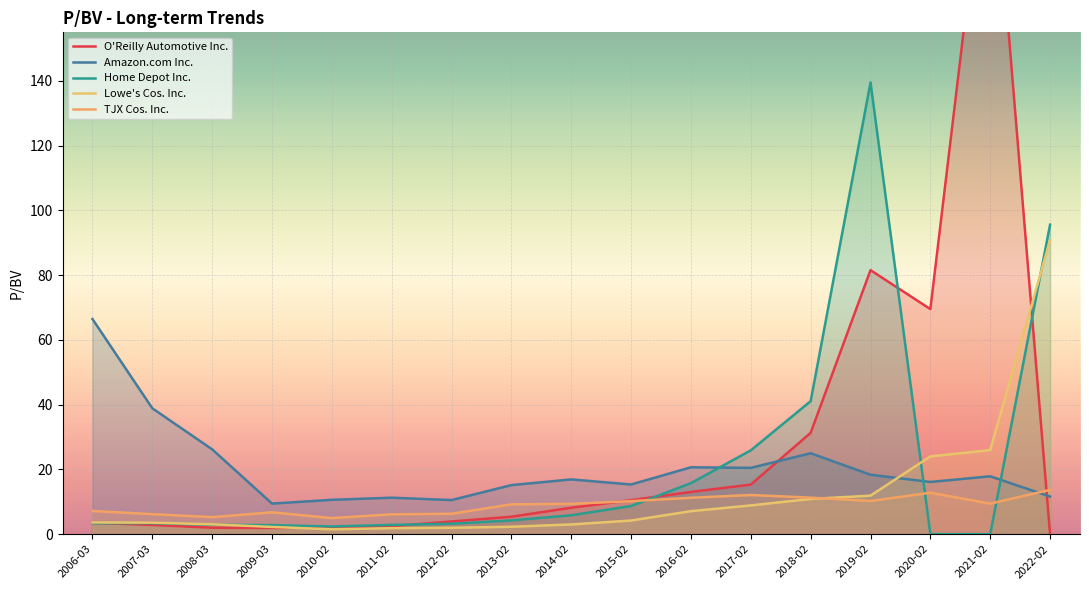

What are all the series names shown in the legend?

O'Reilly Automotive Inc., Amazon.com Inc., Home Depot Inc., Lowe's Cos. Inc., TJX Cos. Inc.